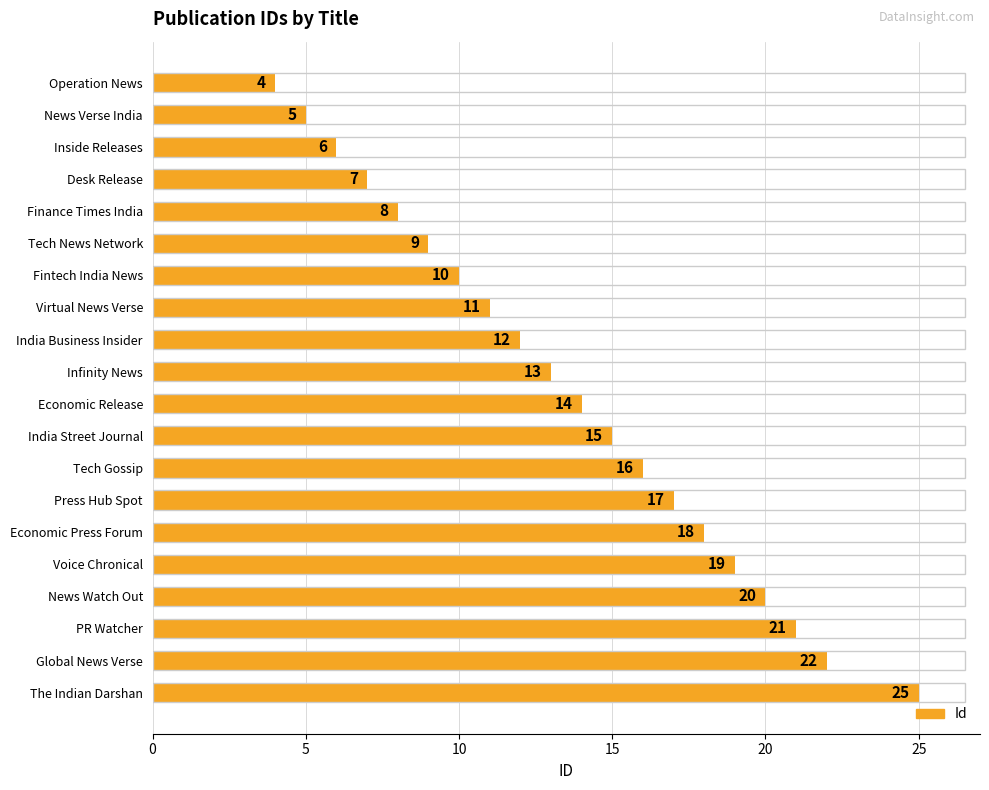

What is the ratio of the value at News Verse India to the value at Infinity News?

0.4